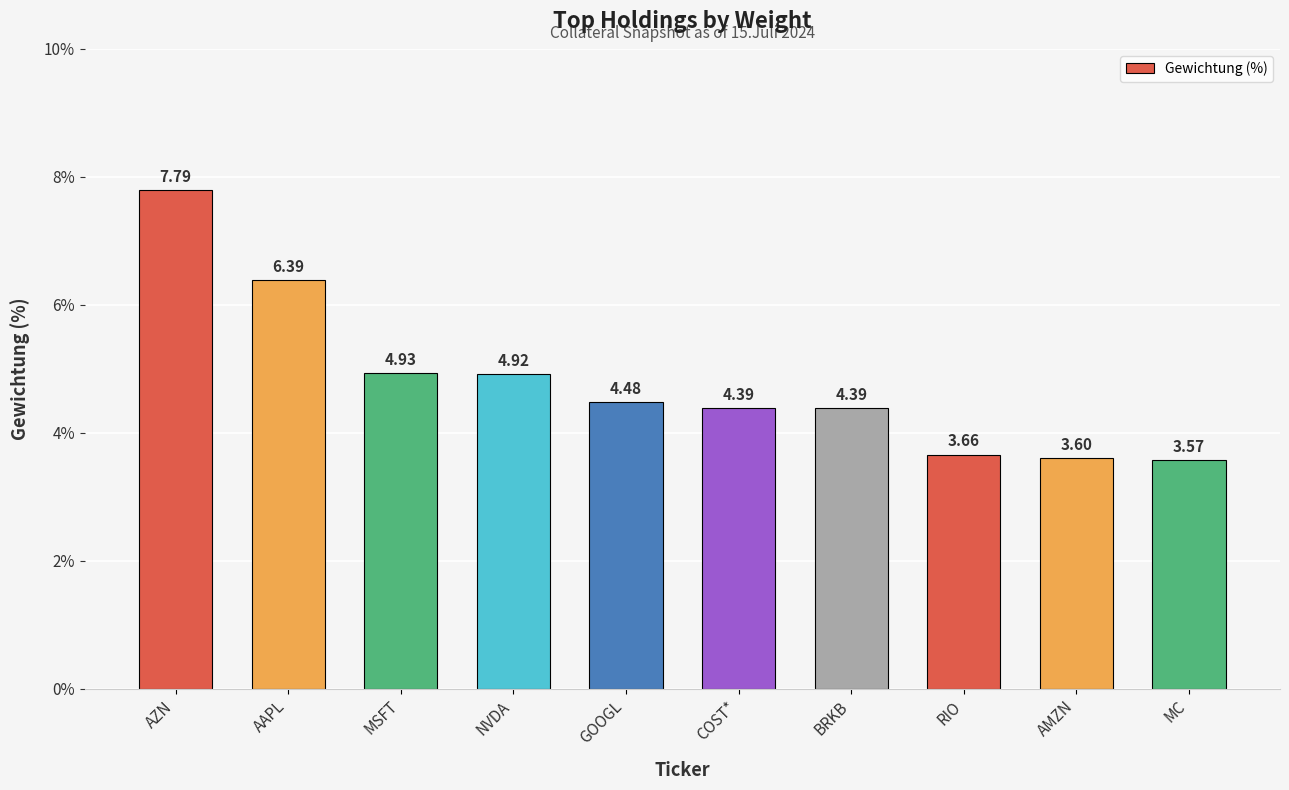

What is the label of the 9th bar from the left?

AMZN